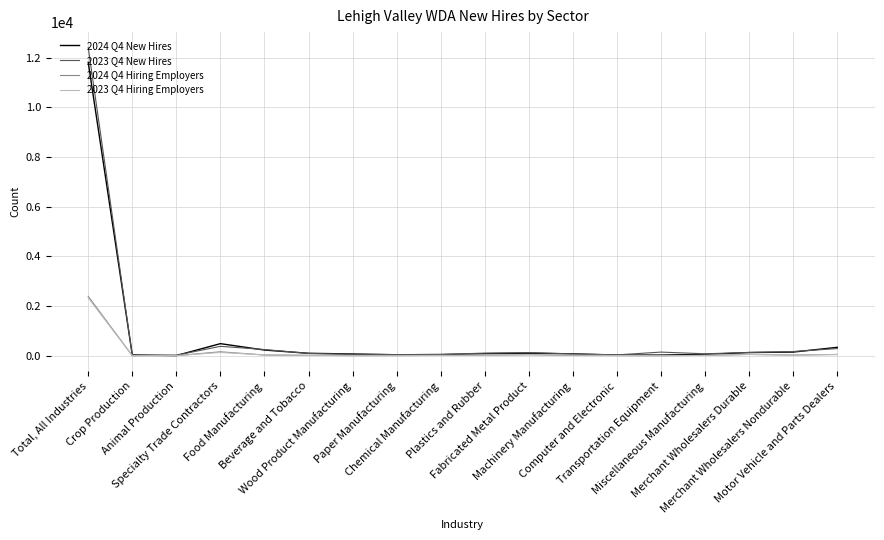

What is the greatest value displayed?

12411